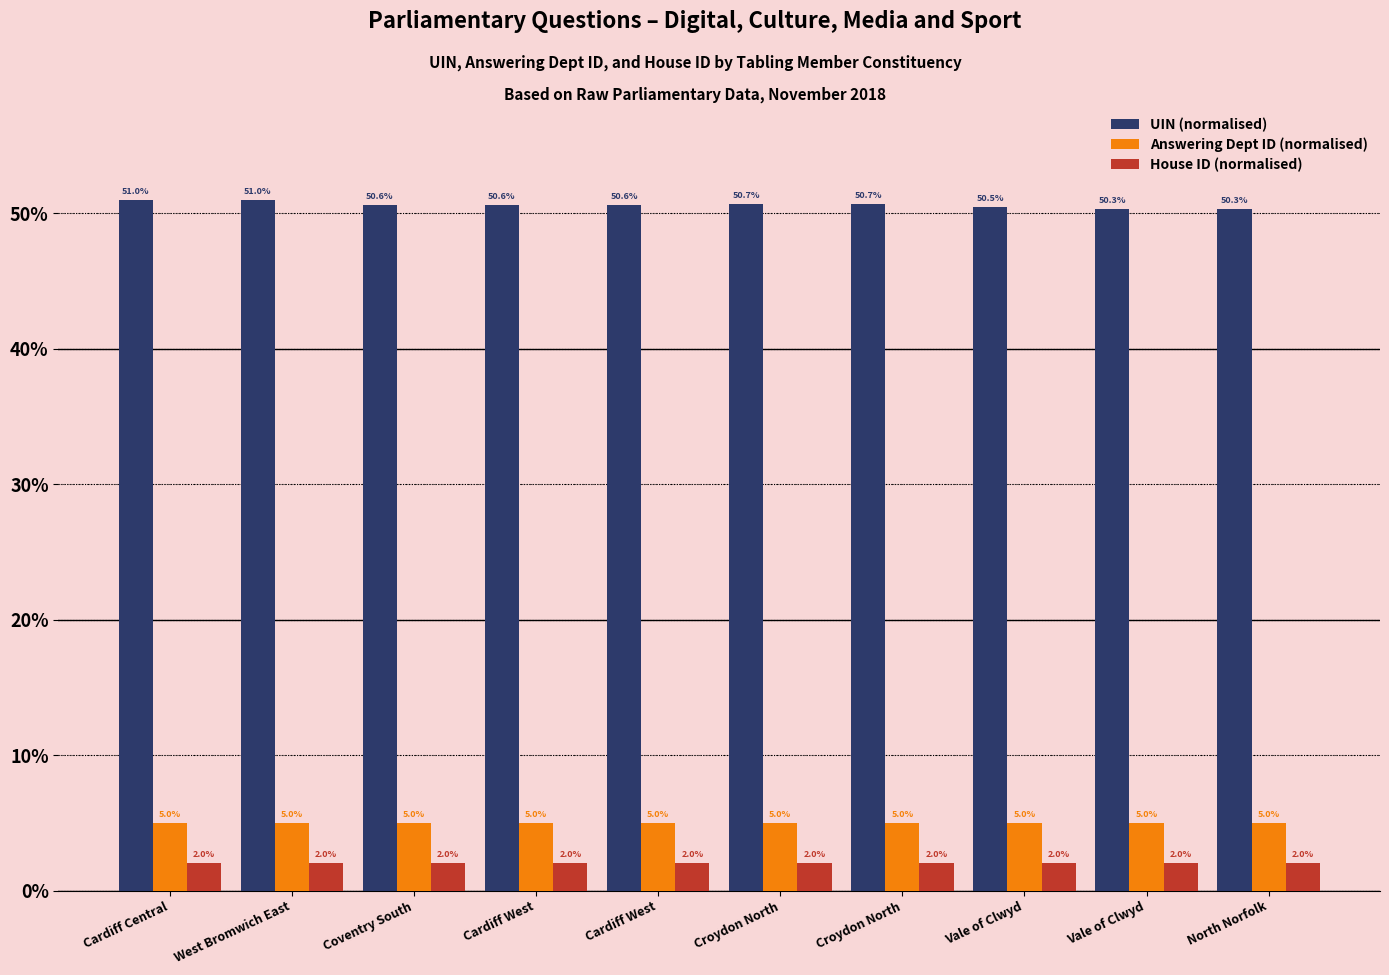

What are all the series names shown in the legend?

UIN (normalised), Answering Dept ID (normalised), House ID (normalised)